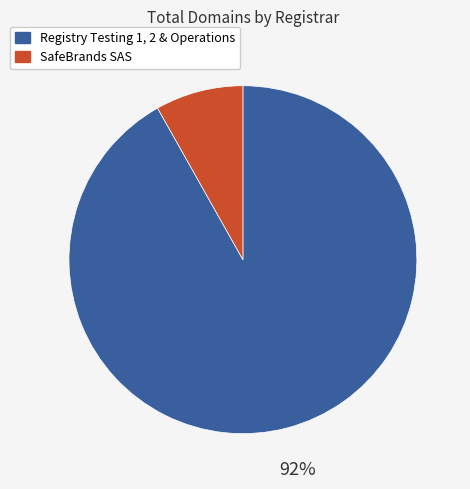

How many segments does this pie chart have?

2